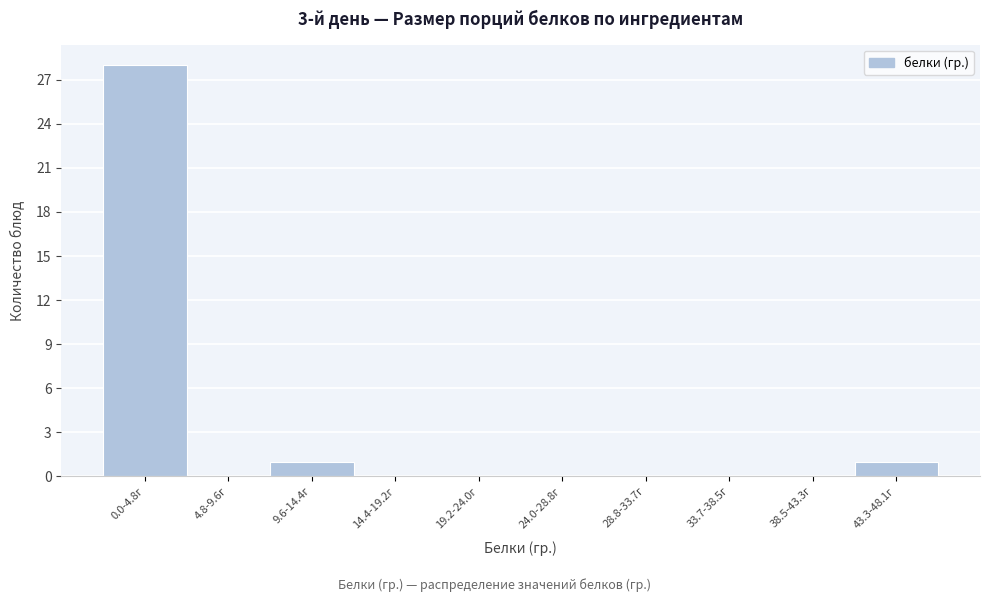

Reading left to right, extract all data points from this chart.

0.0-4.8г=28	4.8-9.6г=0	9.6-14.4г=1	14.4-19.2г=0	19.2-24.0г=0	24.0-28.8г=0	28.8-33.7г=0	33.7-38.5г=0	38.5-43.3г=0	43.3-48.1г=1